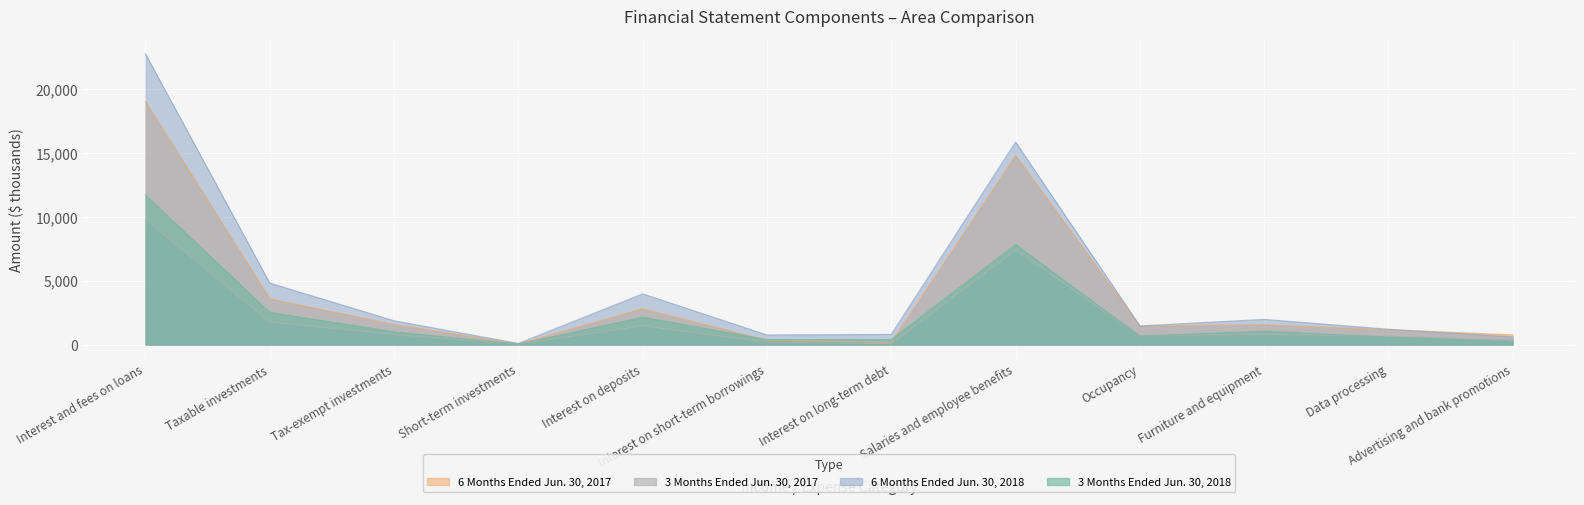

Reading right to left, extract all data points from this chart.

6 Months Ended Jun. 30, 2018: Advertising and bank promotions=619	Data processing=1214	Furniture and equipment=1987	Occupancy=1477	Salaries and employee benefits=15877	Interest on long-term debt=812	Interest on short-term borrowings=765	Interest on deposits=3985	Short-term investments=101	Tax-exempt investments=1879	Taxable investments=4832	Interest and fees on loans=22787
6 Months Ended Jun. 30, 2017: Advertising and bank promotions=778	Data processing=1175	Furniture and equipment=1562	Occupancy=1462	Salaries and employee benefits=14822	Interest on long-term debt=172	Interest on short-term borrowings=361	Interest on deposits=2810	Short-term investments=64	Tax-exempt investments=1586	Taxable investments=3593	Interest and fees on loans=19055
3 Months Ended Jun. 30, 2018: Advertising and bank promotions=237	Data processing=595	Furniture and equipment=1068	Occupancy=679	Salaries and employee benefits=7855	Interest on long-term debt=408	Interest on short-term borrowings=402	Interest on deposits=2161	Short-term investments=46	Tax-exempt investments=1008	Taxable investments=2539	Interest and fees on loans=11731
3 Months Ended Jun. 30, 2017: Advertising and bank promotions=391	Data processing=664	Furniture and equipment=826	Occupancy=705	Salaries and employee benefits=7422	Interest on long-term debt=77	Interest on short-term borrowings=189	Interest on deposits=1484	Short-term investments=46	Tax-exempt investments=805	Taxable investments=1766	Interest and fees on loans=9851